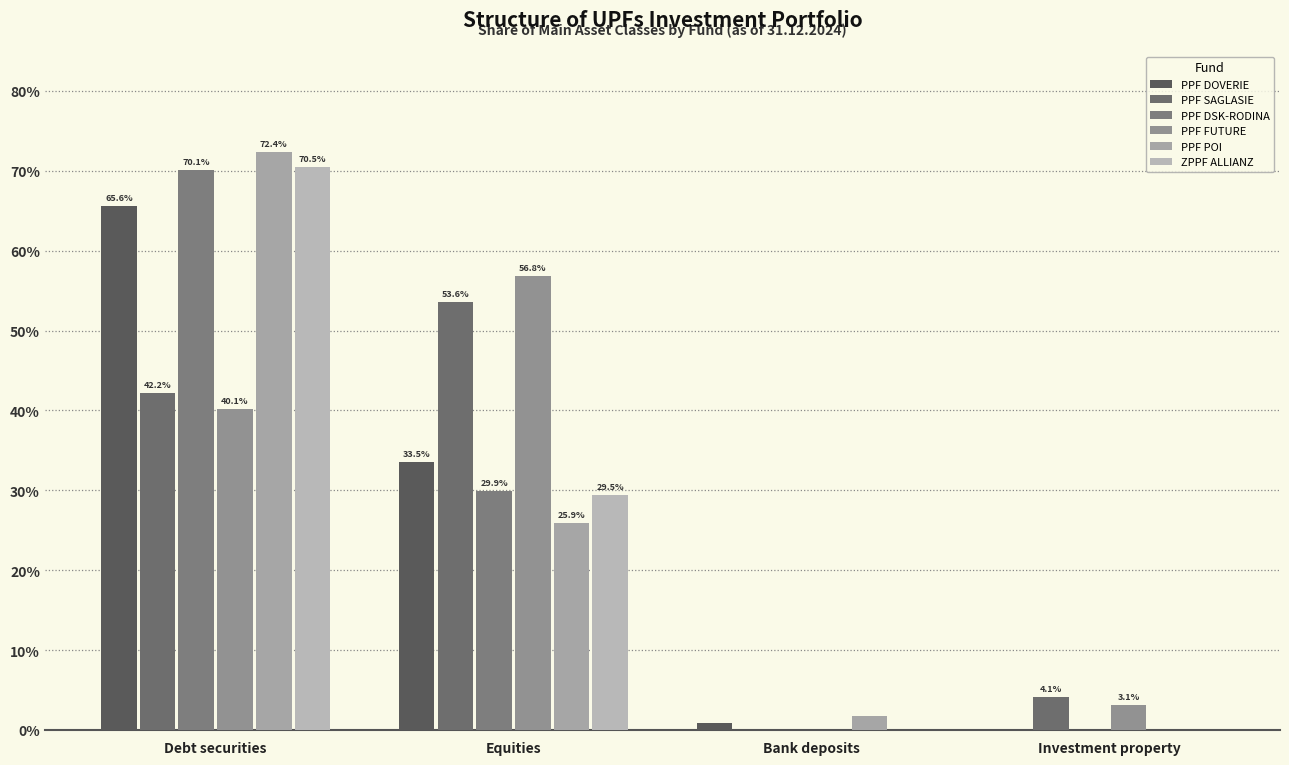

What is the label of the 1st bar from the left?

Debt securities